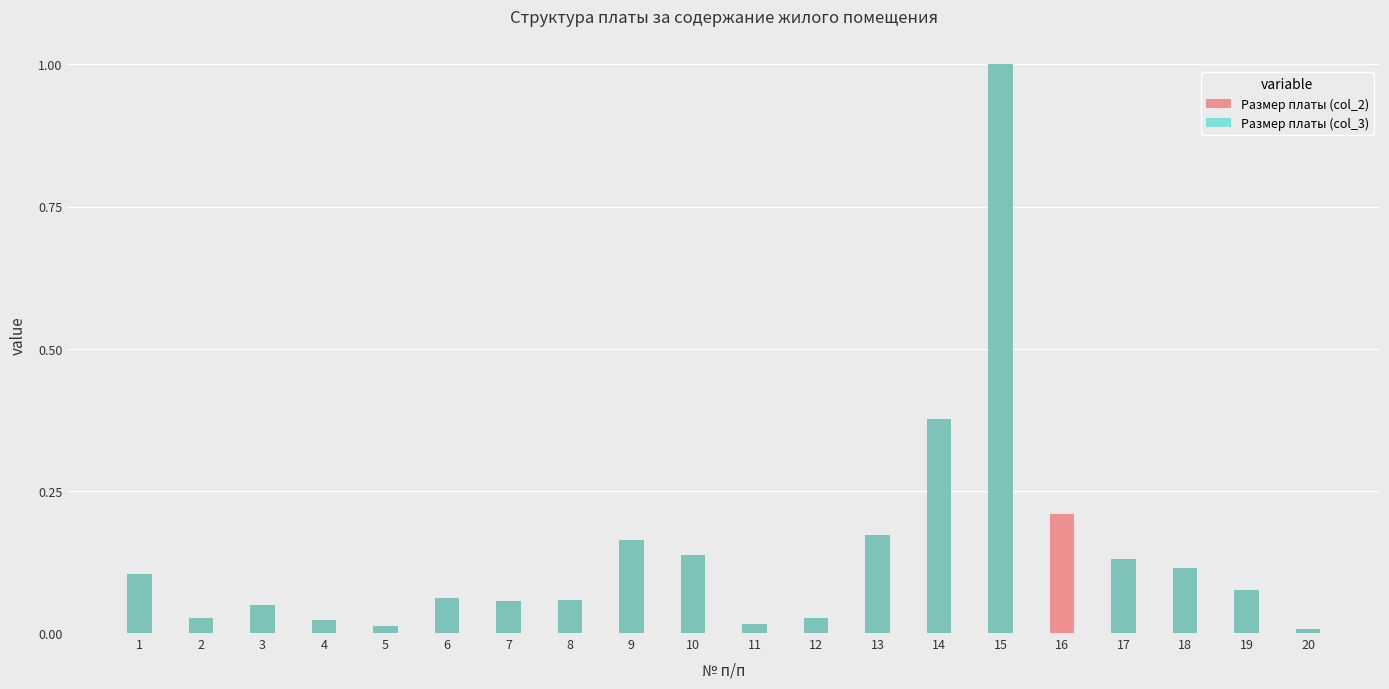

Rank the series by their maximum value, from lowest to highest.

Размер платы (col_2), Размер платы (col_3)